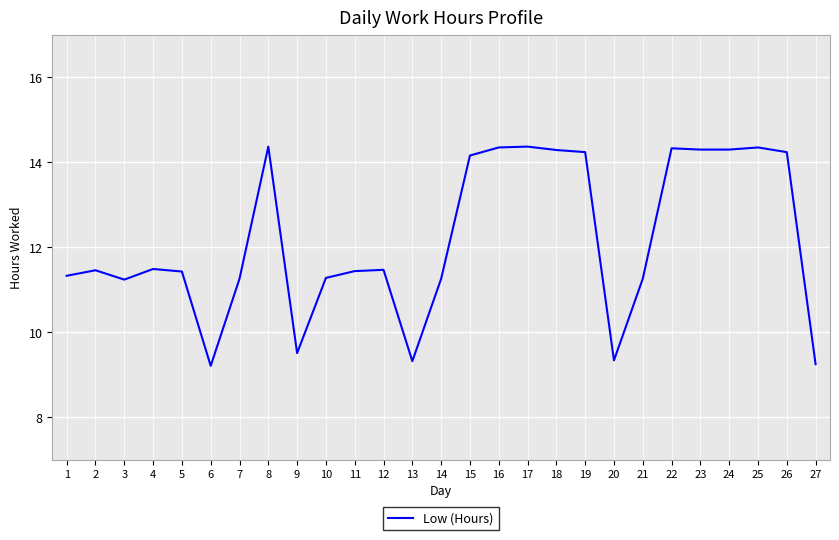

Is it true that the value at 17 is 14.4?

True